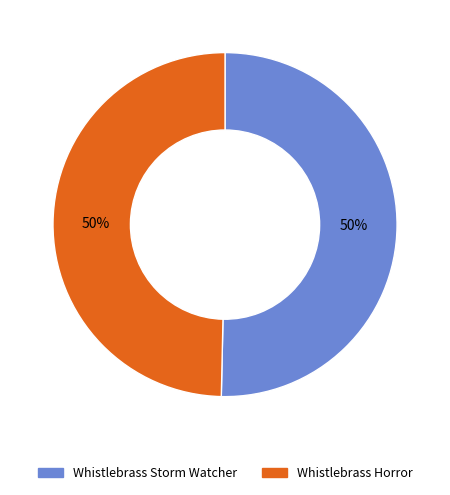

What is the ratio of the value at Whistlebrass Storm Watcher to the value at Whistlebrass Horror?

1.0